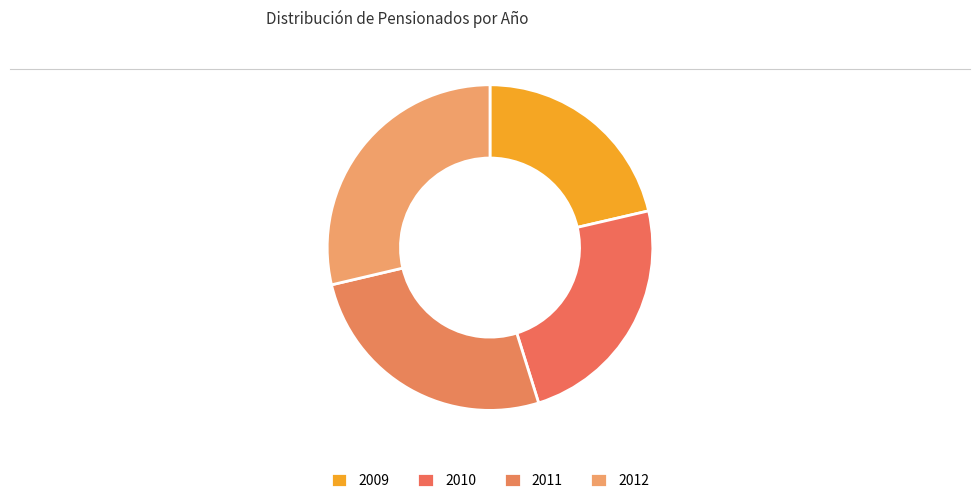

To the nearest percent, what is the difference between the largest and smallest slice percentages?

7%